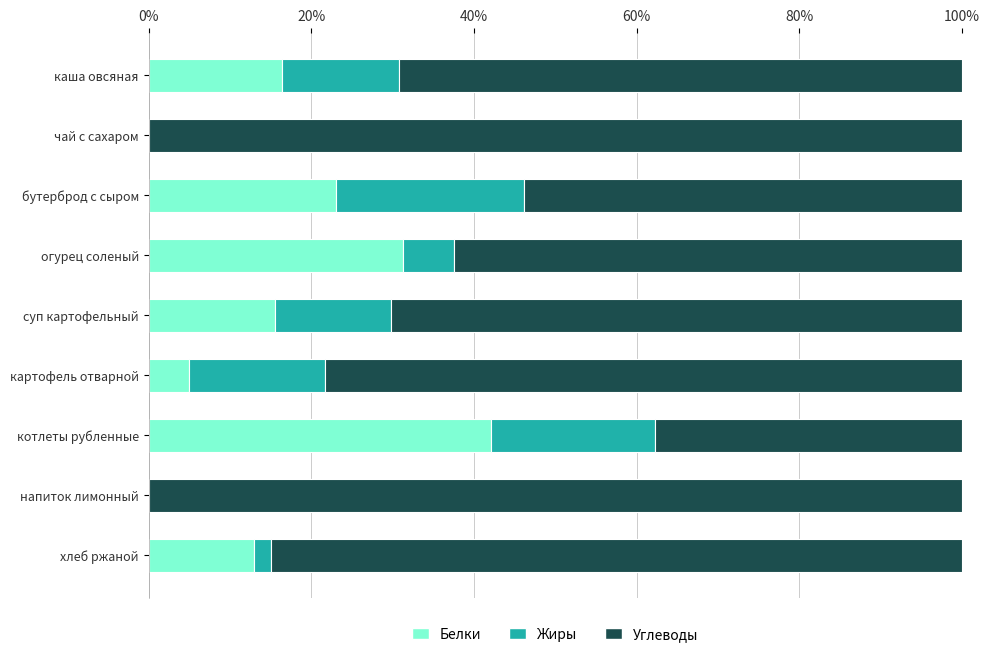

What is the sum of all Белки values?

146.2